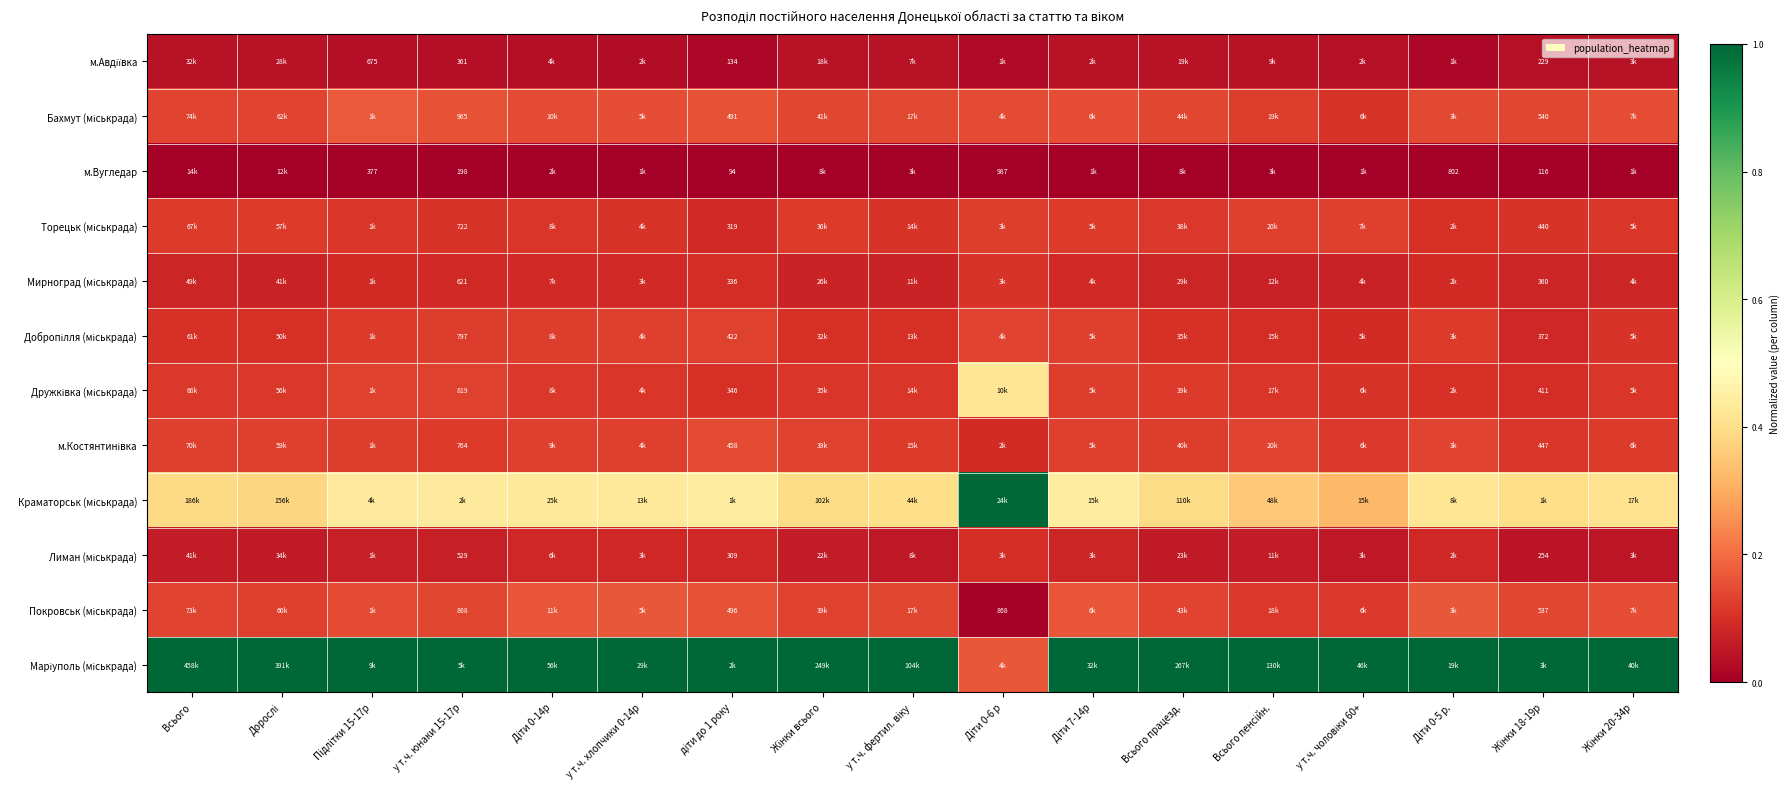

What is the total value across all series at Жiнки всього?

2.3